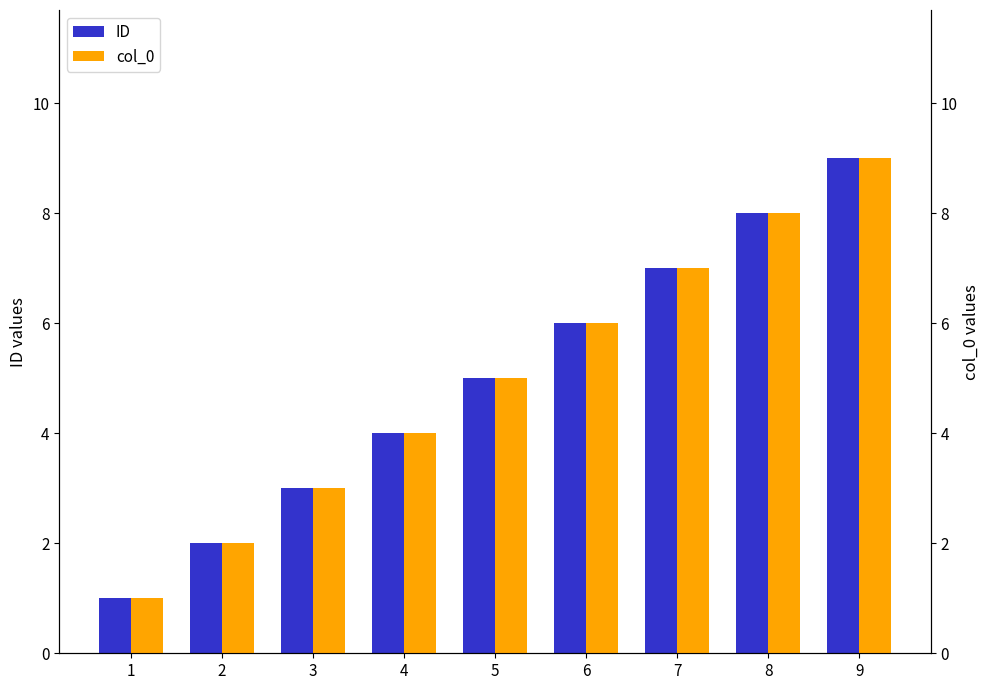

How many bars are there in total?

18